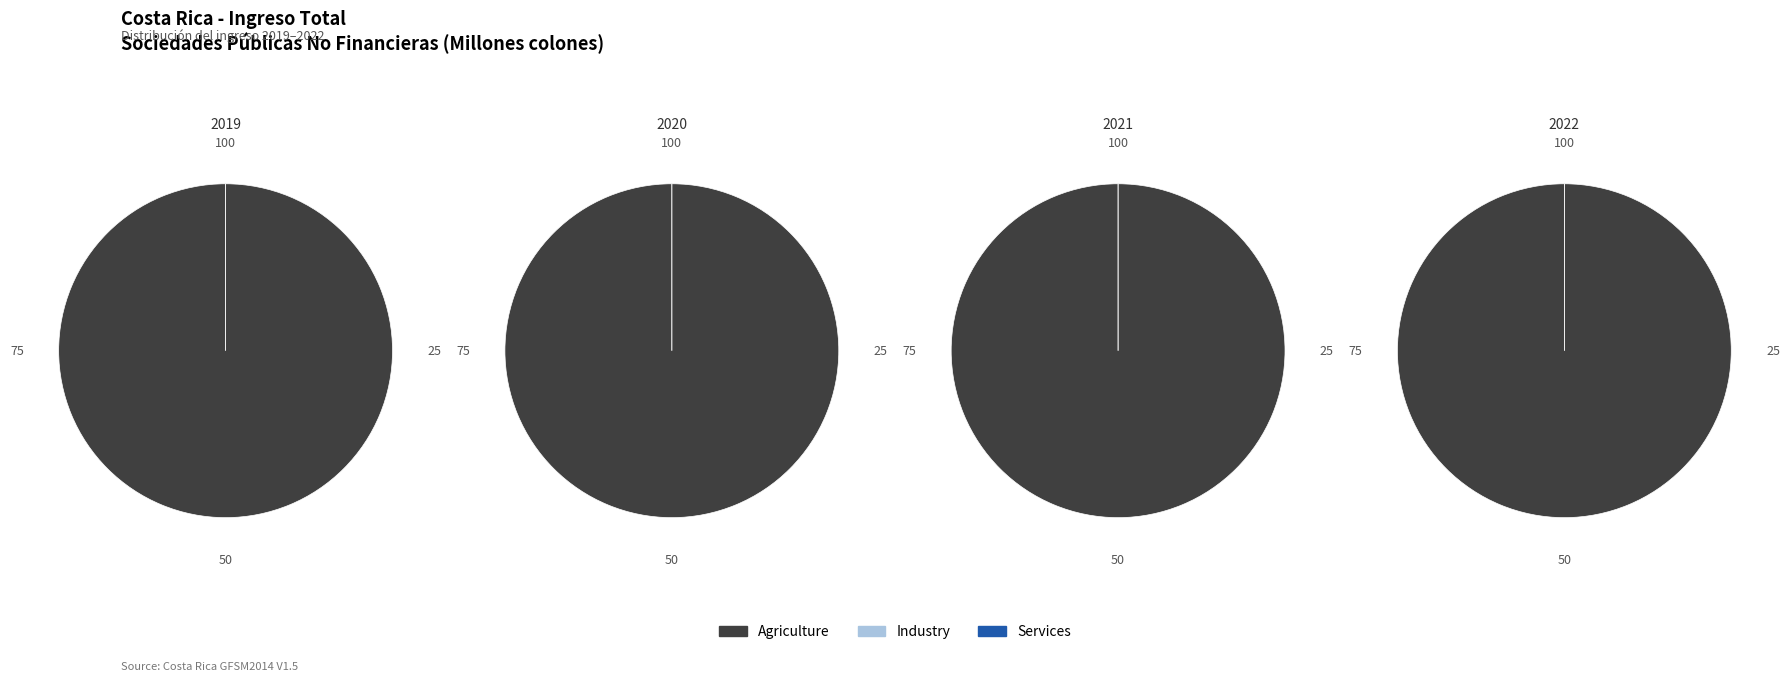

Which series has the widest spread of values?

Agriculture